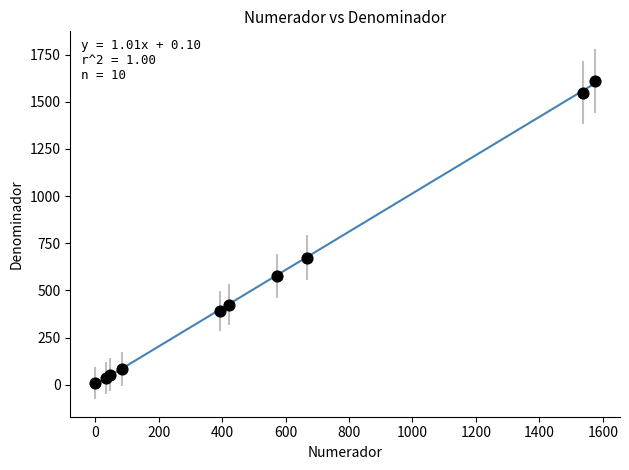

What Y value in the scatter plot is closest to 809?

674